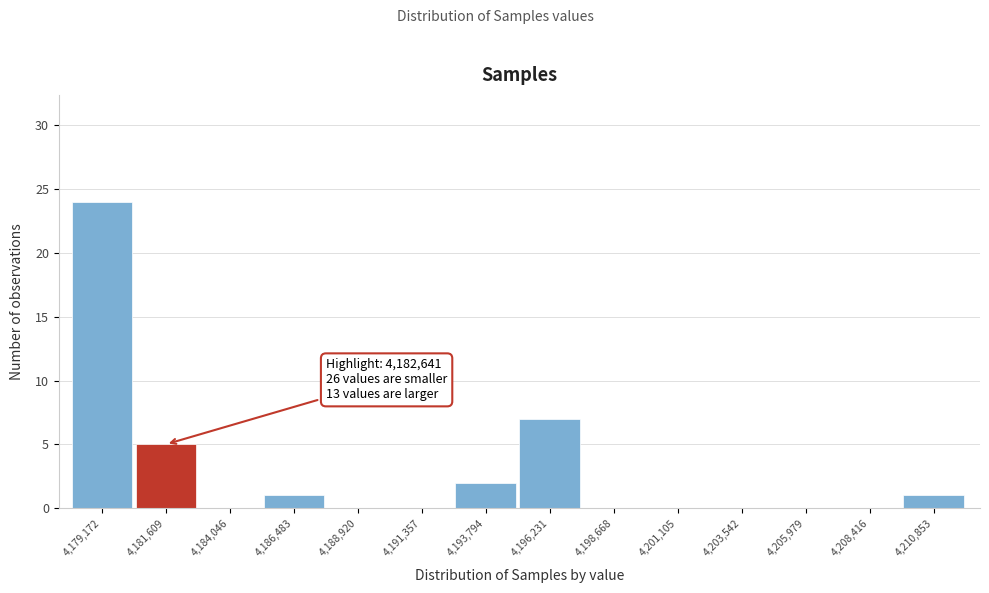

Reading left to right, extract all data points from this chart.

4,179,172=24	4,181,609=5	4,184,046=0	4,186,483=1	4,188,920=0	4,191,357=0	4,193,794=2	4,196,231=7	4,198,668=0	4,201,105=0	4,203,542=0	4,205,979=0	4,208,416=0	4,210,853=1